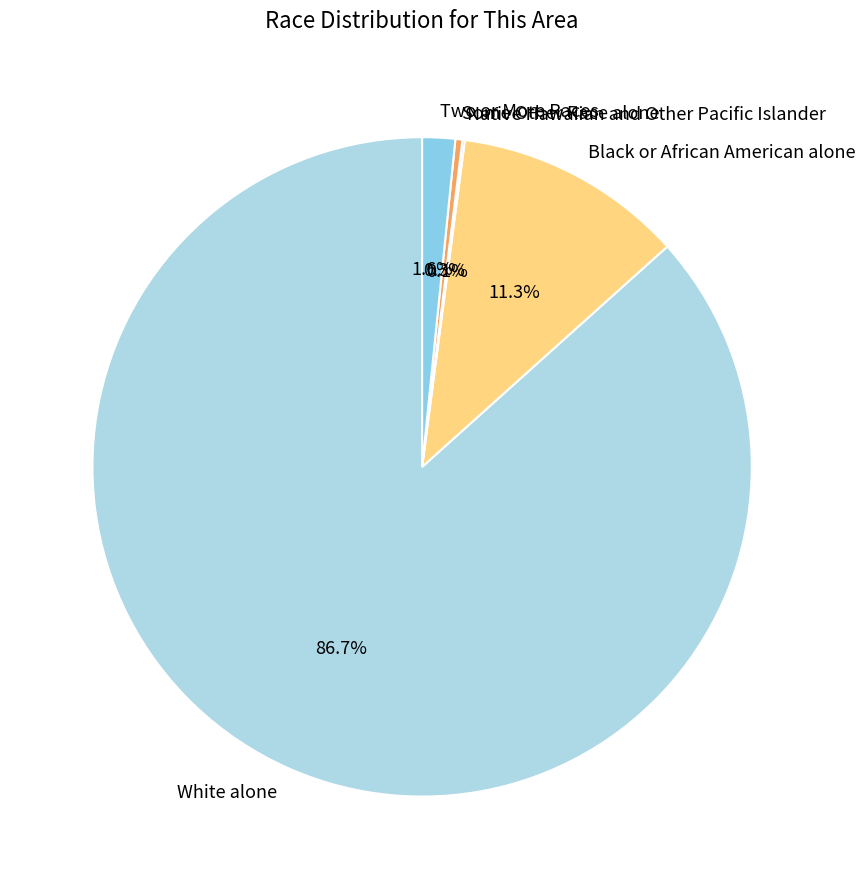

What percentage do White alone and Two or More Races together represent?

88.3%